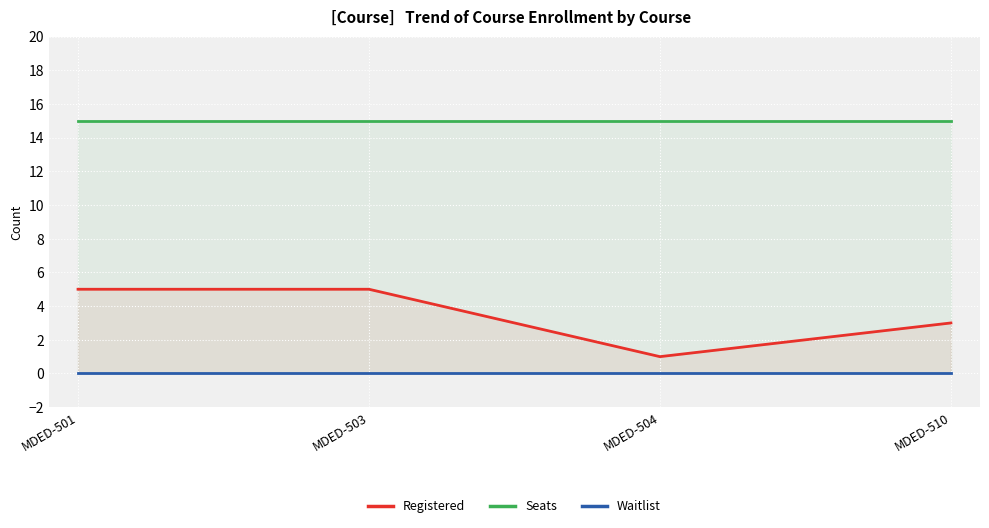

True or false: Waitlist and Registered cross at least once.

False